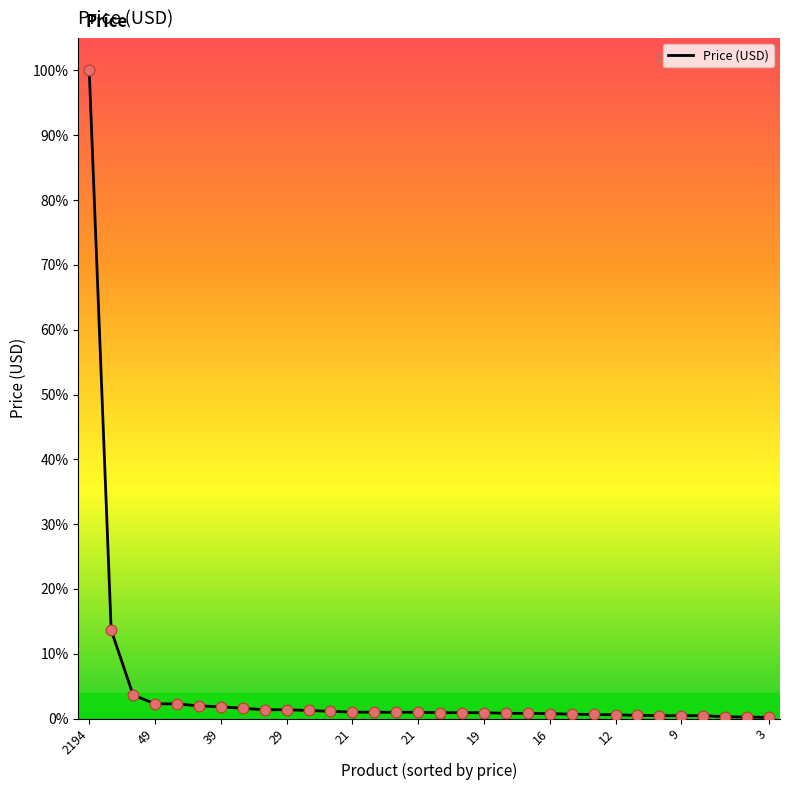

What is the difference between the maximum and minimum values?

99.8